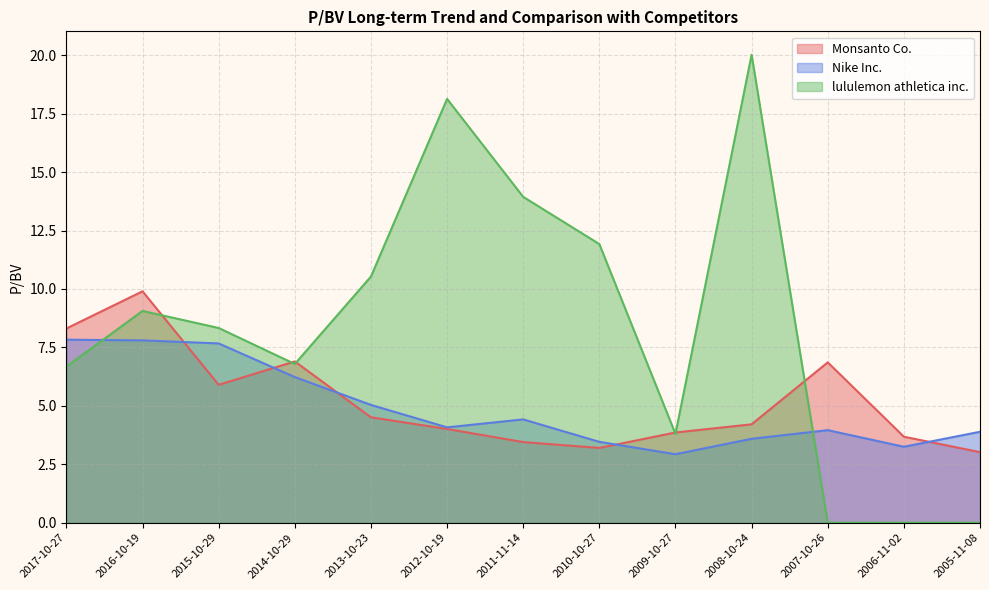

List the labels in order of Monsanto Co. value, smallest first.

2005-11-08, 2010-10-27, 2011-11-14, 2006-11-02, 2009-10-27, 2012-10-19, 2008-10-24, 2013-10-23, 2015-10-29, 2007-10-26, 2014-10-29, 2017-10-27, 2016-10-19